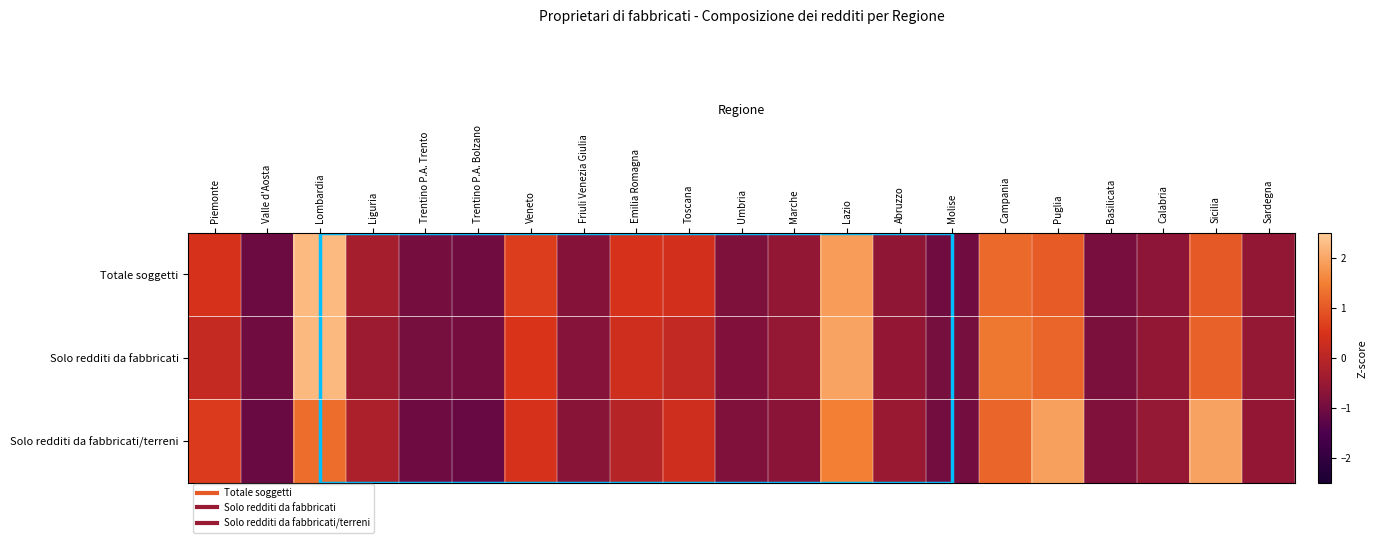

Reading right to left, what are all the values shown in this chart?

Totale soggetti: Sardegna=-0.6	Sicilia=1.0	Calabria=-0.7	Basilicata=-0.9	Puglia=1.0	Campania=1.2	Molise=-1.0	Abruzzo=-0.6	Lazio=1.9	Marche=-0.6	Umbria=-0.8	Toscana=0.4	Emilia Romagna=0.5	Friuli Venezia Giulia=-0.7	Veneto=0.7	Trentino P.A. Bolzano=-1.0	Trentino P.A. Trento=-1.0	Liguria=-0.3	Lombardia=2.3	Valle d'Aosta=-1.1	Piemonte=0.5
Solo redditi da fabbricati: Sardegna=-0.6	Sicilia=1.1	Calabria=-0.6	Basilicata=-0.9	Puglia=1.2	Campania=1.4	Molise=-1.0	Abruzzo=-0.6	Lazio=2.0	Marche=-0.6	Umbria=-0.8	Toscana=0.2	Emilia Romagna=0.3	Friuli Venezia Giulia=-0.7	Veneto=0.5	Trentino P.A. Bolzano=-1.0	Trentino P.A. Trento=-0.9	Liguria=-0.4	Lombardia=2.2	Valle d'Aosta=-1.0	Piemonte=0.2
Solo redditi da fabbricati/terreni: Sardegna=-0.6	Sicilia=1.9	Calabria=-0.5	Basilicata=-0.8	Puglia=1.9	Campania=1.2	Molise=-1.0	Abruzzo=-0.5	Lazio=1.5	Marche=-0.7	Umbria=-0.8	Toscana=0.3	Emilia Romagna=-0.0	Friuli Venezia Giulia=-0.7	Veneto=0.4	Trentino P.A. Bolzano=-1.1	Trentino P.A. Trento=-1.0	Liguria=-0.2	Lombardia=1.3	Valle d'Aosta=-1.1	Piemonte=0.6